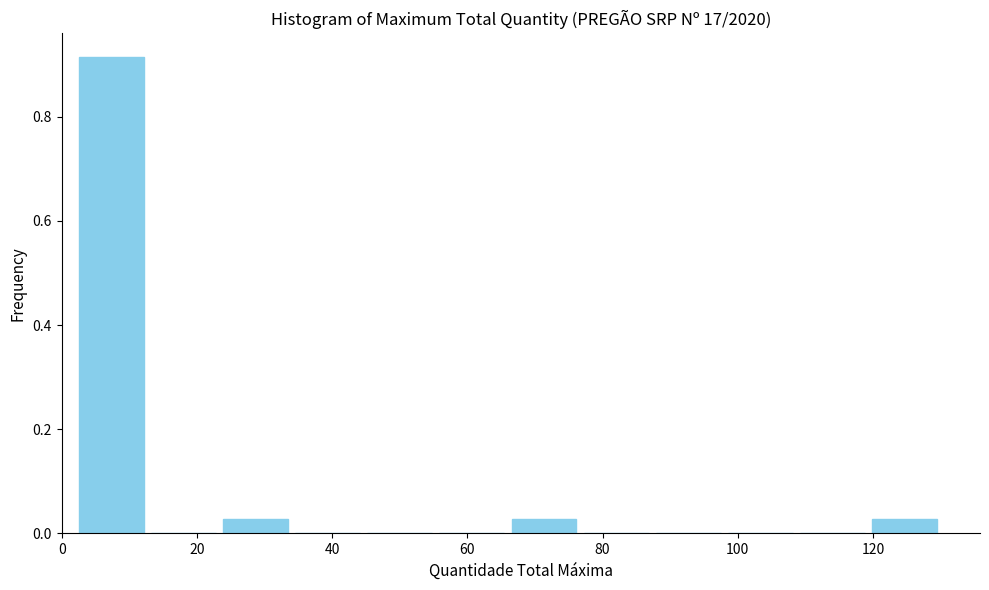

Reading left to right, transcribe this chart: for each bar, give the range it covers on the x-axis and its height. Neither the bar edges nor the heights are printed on the chart, so give them approximately, as read against the axes.

2 to 12: 0.92
12 to 24: 0
24 to 34: 0.02
34 to 44: 0
44 to 56: 0
56 to 66: 0
66 to 76: 0.02
76 to 88: 0
88 to 98: 0
98 to 108: 0
108 to 120: 0
120 to 130: 0.02